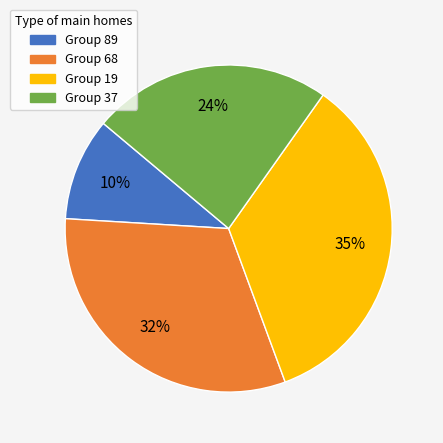

To the nearest percent, what is the average slice percentage?

25%